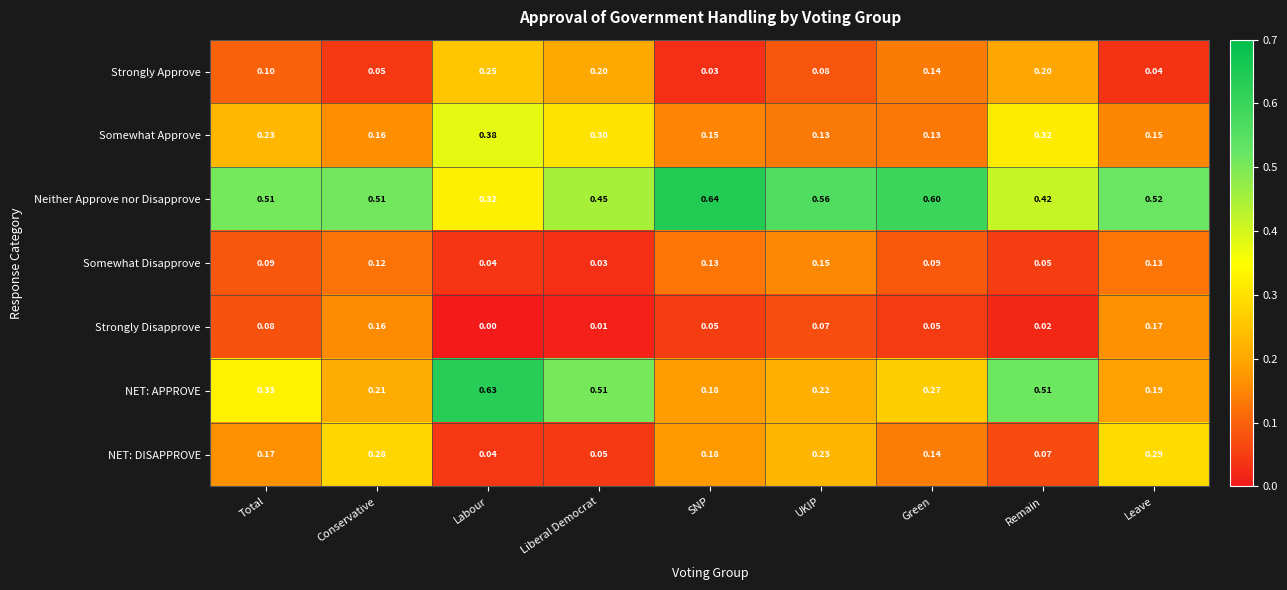

Is the value of NET: DISAPPROVE at Remain greater than the value of Strongly Approve at UKIP?

No